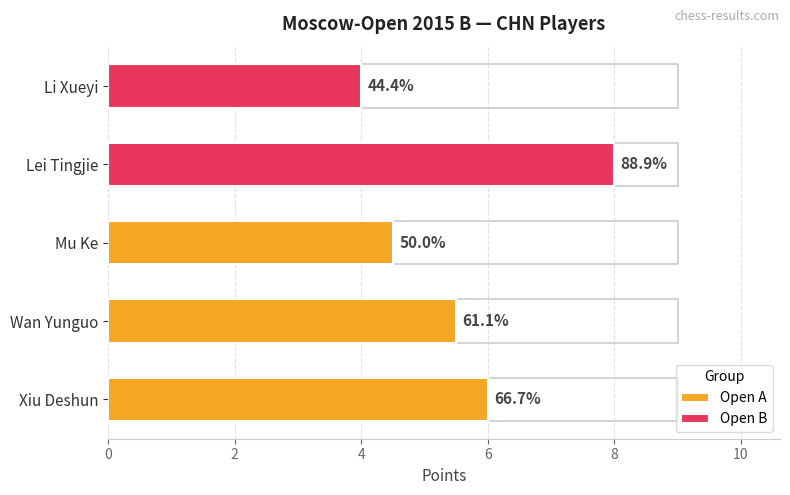

What is the greatest value displayed?

8.0